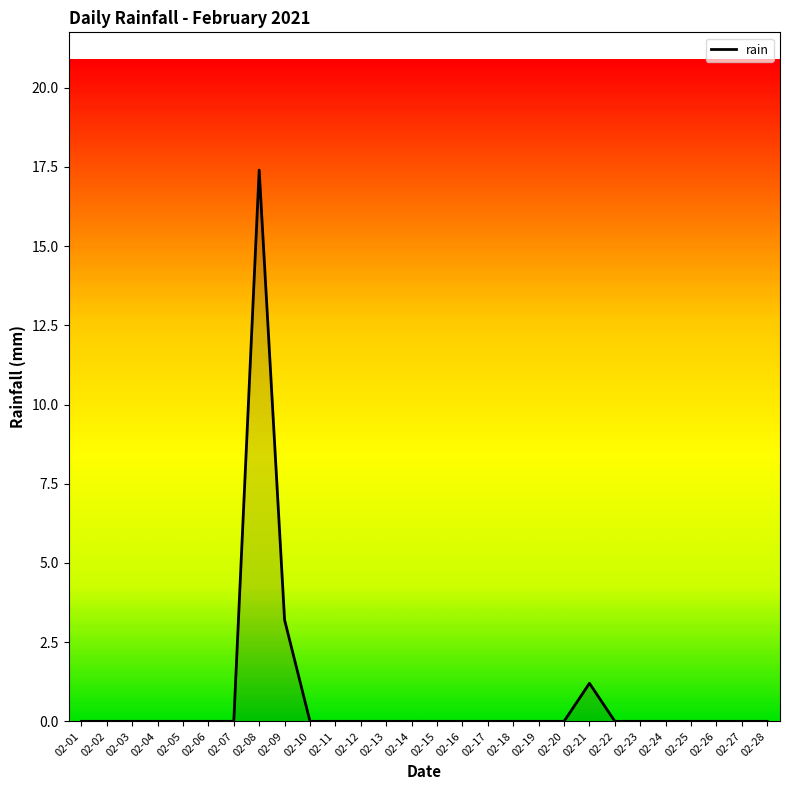

Reading right to left, transcribe all the data shown in this chart.

0.0	0.0	0.0	0.0	0.0	0.0	0.0	1.2	0.0	0.0	0.0	0.0	0.0	0.0	0.0	0.0	0.0	0.0	0.0	3.2	17.4	0.0	0.0	0.0	0.0	0.0	0.0	0.0